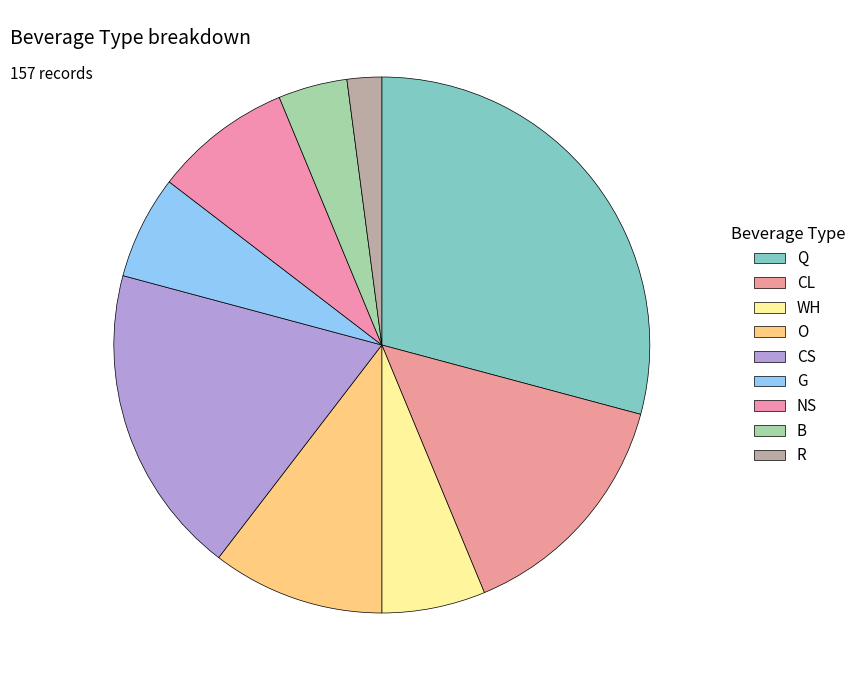

Is it true that R is 2% of the pie?

True